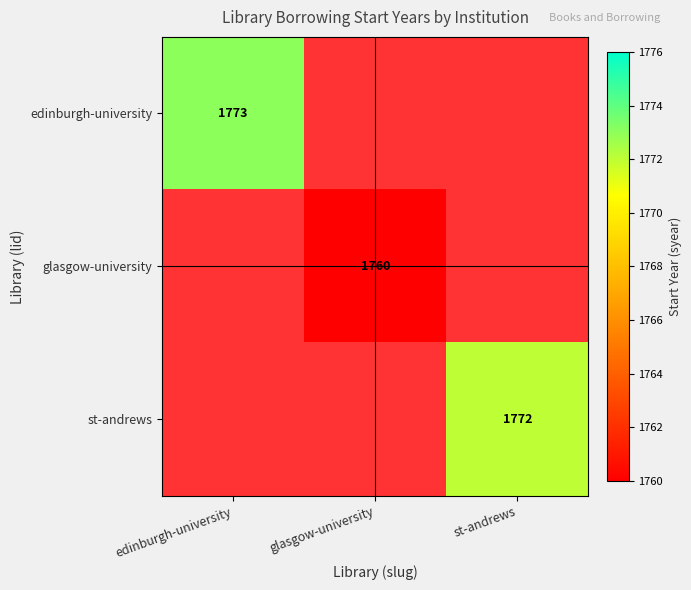

Is the value of glasgow-university at glasgow-university greater than the value of st-andrews at st-andrews?

No